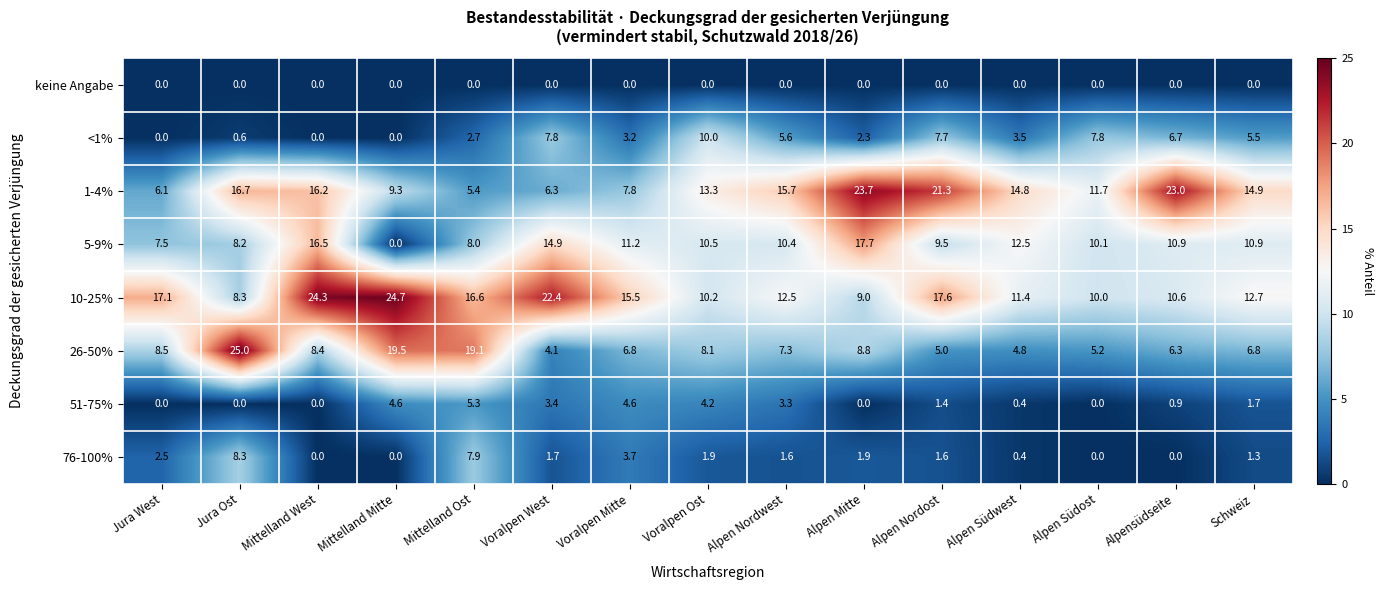

What is the spread (max minus min) of values at Alpen Südwest?

14.8